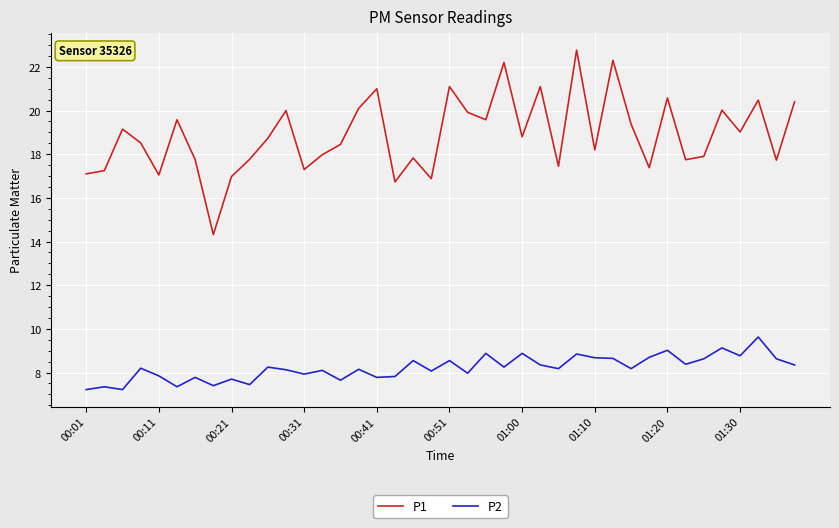

Which series has the largest range (max minus min)?

P1